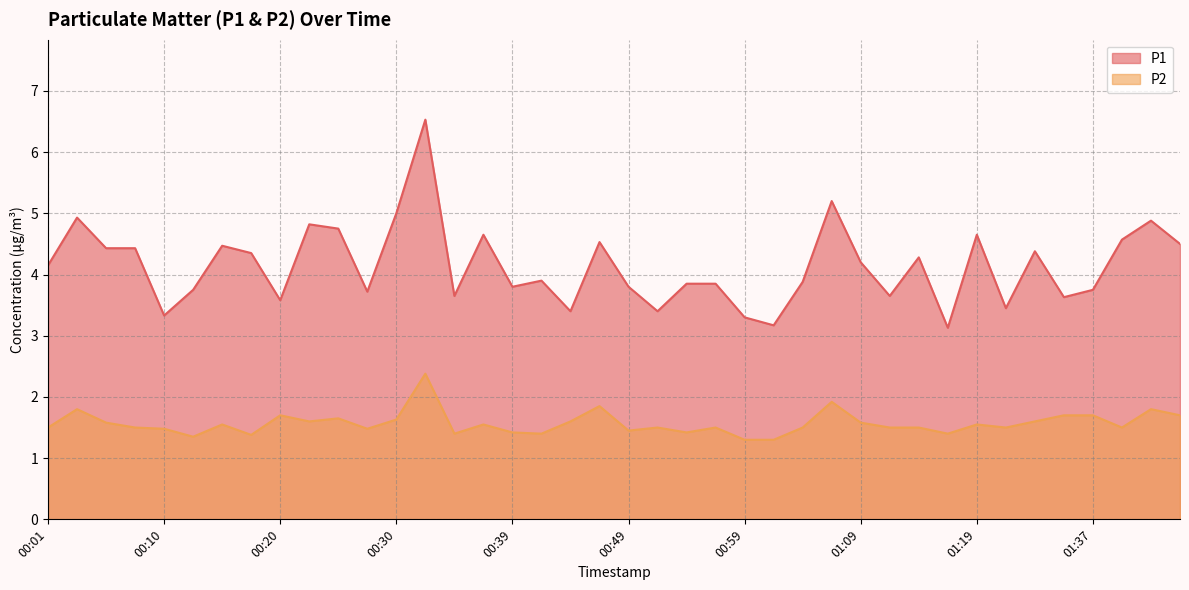

What is the total value across all series at 00:39?

5.2